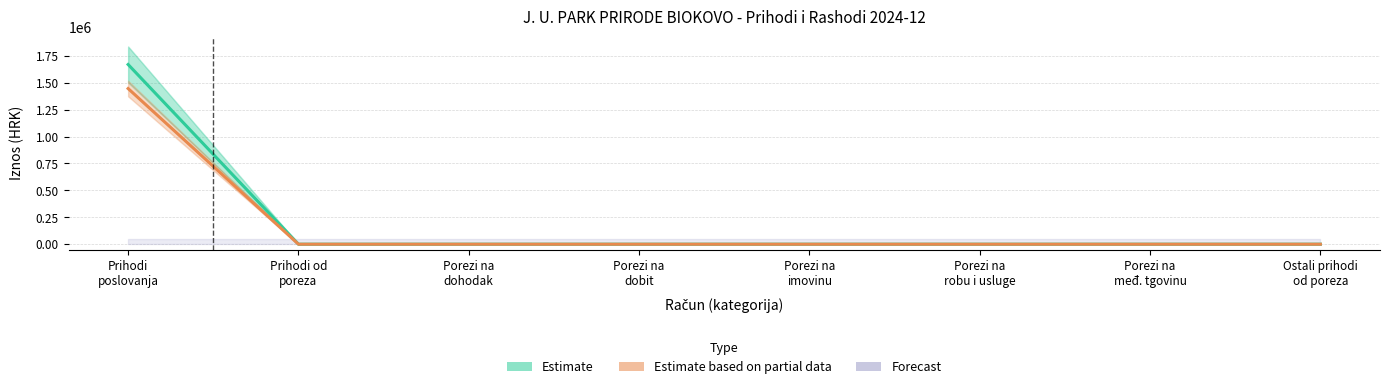

Reading left to right, what are all the values shown in this chart?

Estimate: Prihodi
poslovanja=1669851.6	Prihodi od
poreza=0.0	Porezi na
dohodak=0.0	Porezi na
dobit=0.0	Porezi na
imovinu=0.0	Porezi na
robu i usluge=0.0	Porezi na
međ. tgovinu=0.0	Ostali prihodi
od poreza=0.0
Estimate based on partial data: Prihodi
poslovanja=1446219.0	Prihodi od
poreza=0.0	Porezi na
dohodak=0.0	Porezi na
dobit=0.0	Porezi na
imovinu=0.0	Porezi na
robu i usluge=0.0	Porezi na
međ. tgovinu=0.0	Ostali prihodi
od poreza=0.0